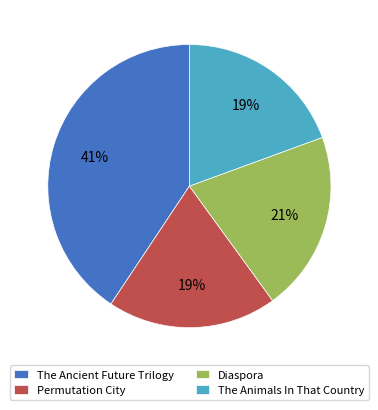

To the nearest percent, what is the combined percentage of Diaspora and Permutation City?

40%